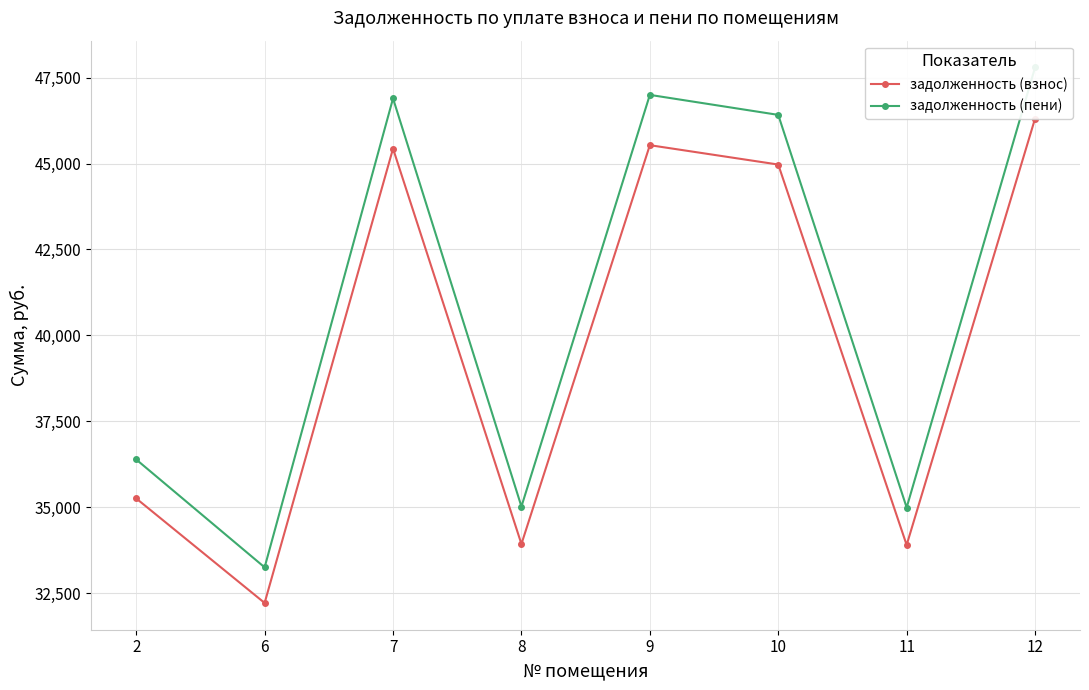

What is the sum of the задолженность (взнос) values at 10 and 11?

78872.5